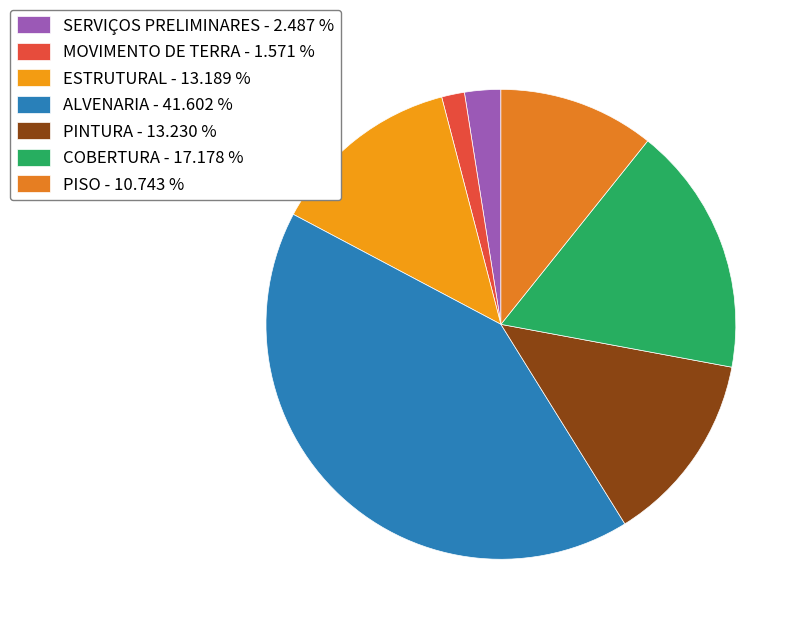

How many slices are in this pie chart?

7